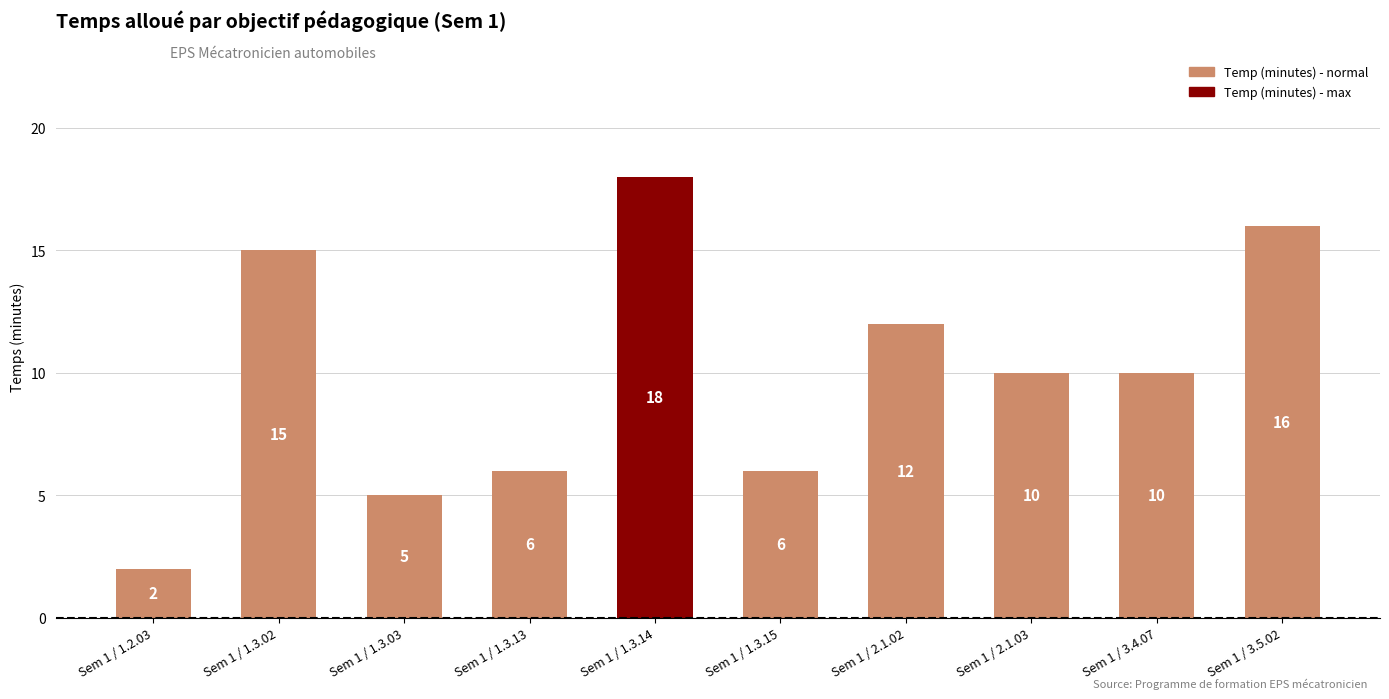

The chart shows a value of 5 at Sem 1 / 1.3.14. True or false?

False